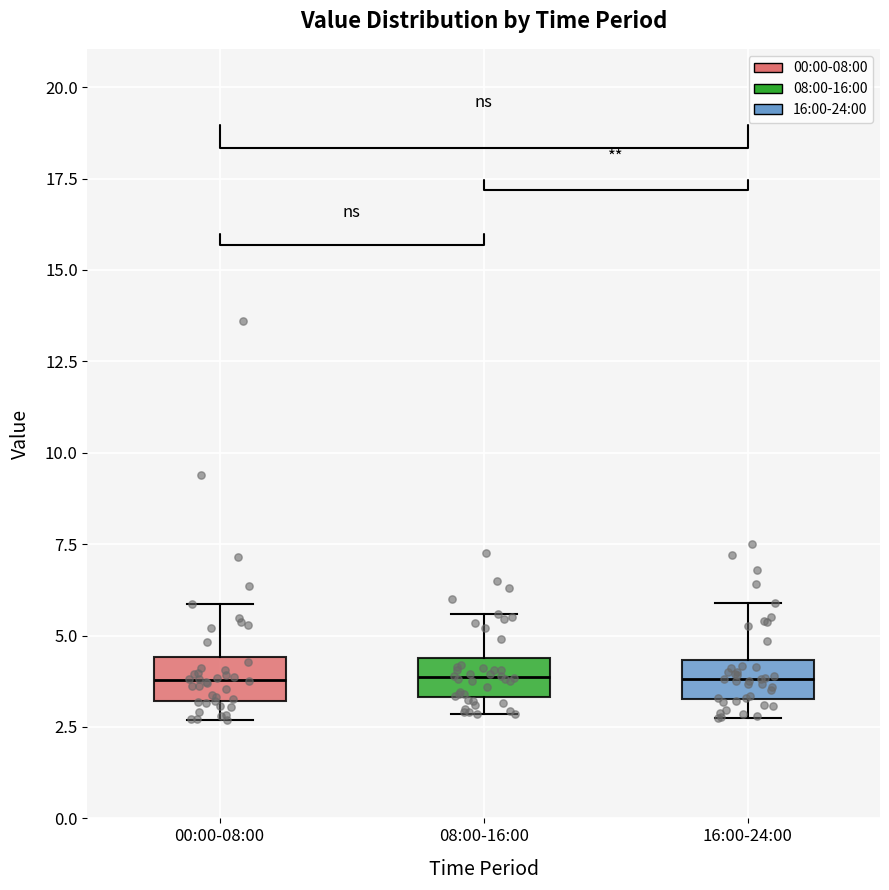

Reading left to right, transcribe this box plot: for each box, give where its median line is, the range the box spans, and where its two whiskers end, as read against the y-axis. The values are not printed on the chart, so give them approximately, as read against the axis.

00:00-08:00: median 4.0, box 3.0 to 4.5, whiskers 2.5 to 6.0
08:00-16:00: median 4.0, box 3.5 to 4.5, whiskers 3.0 to 5.5
16:00-24:00: median 4.0, box 3.5 to 4.5, whiskers 3.0 to 6.0